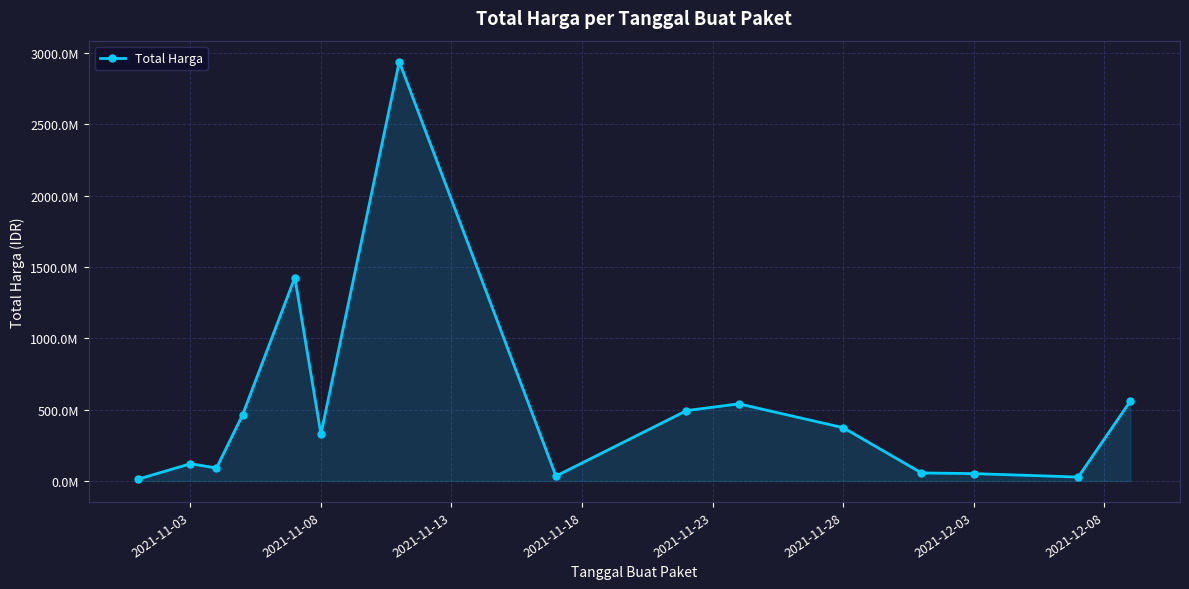

How many lines are shown in the chart?

1